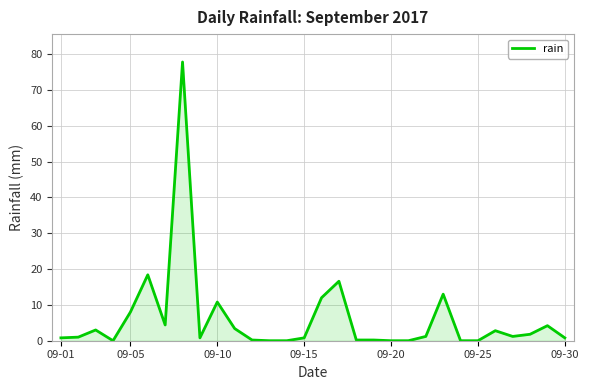

What is the maximum value shown in the chart?

77.8